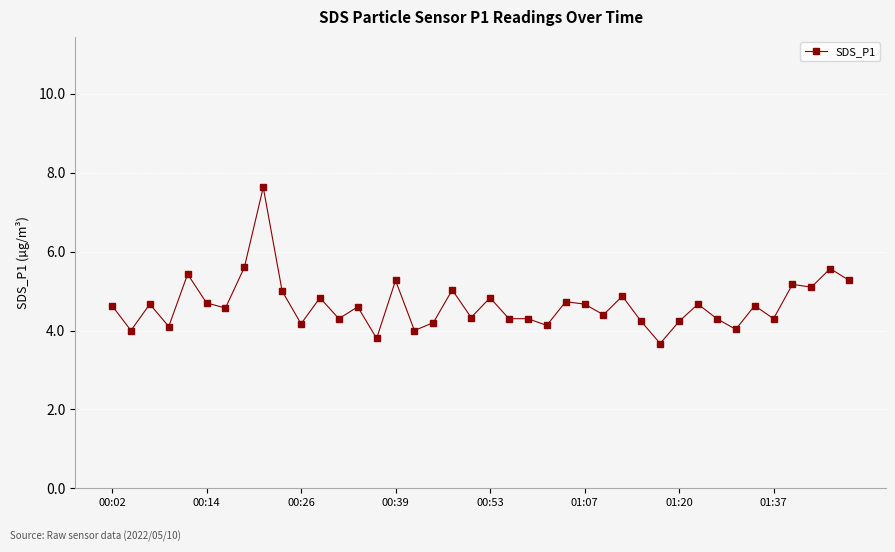

What is the value of the 13th point from the left?

4.3